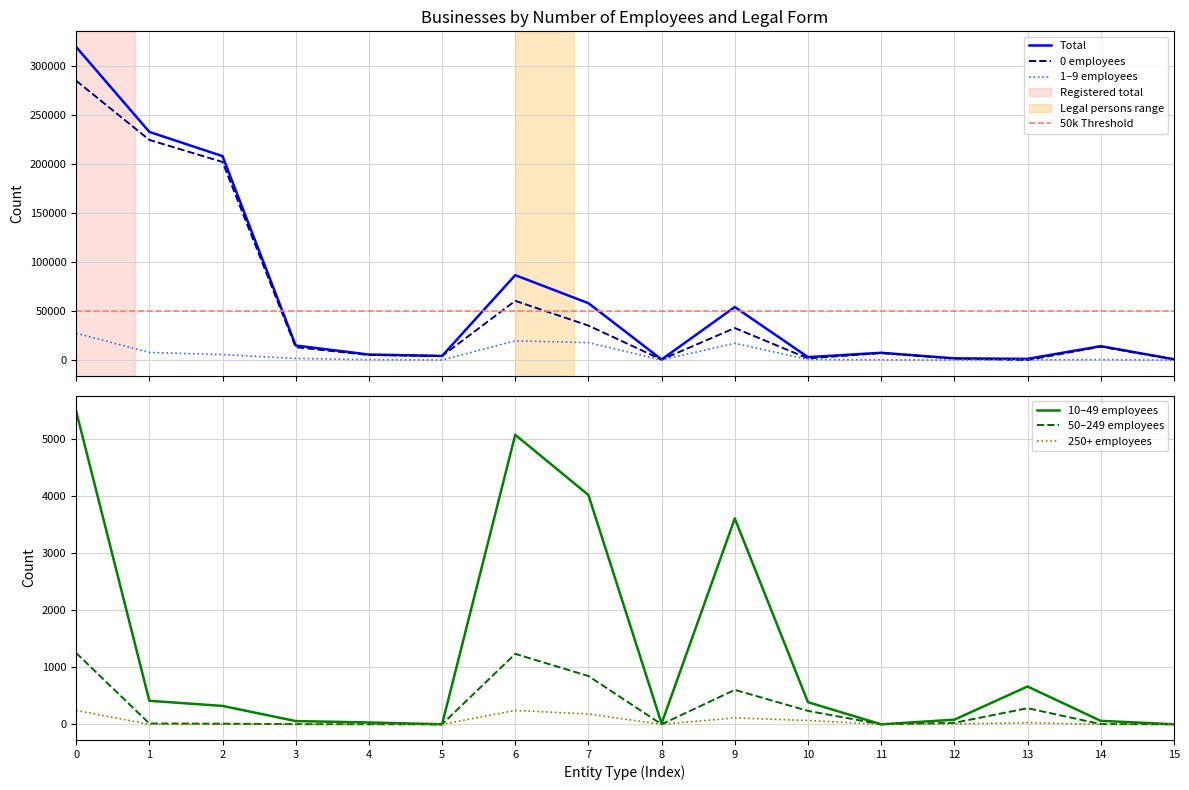

Which series has the widest spread of values?

Total